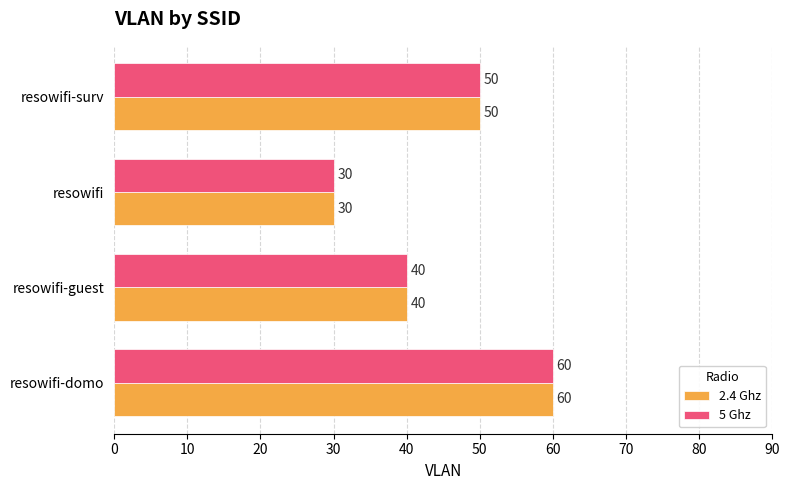

At how many categories does at least one series exceed 49?

2